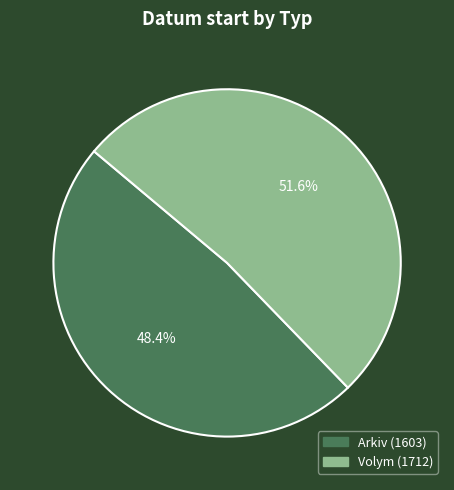

What percentage is the Arkiv slice, to the nearest percent?

48%